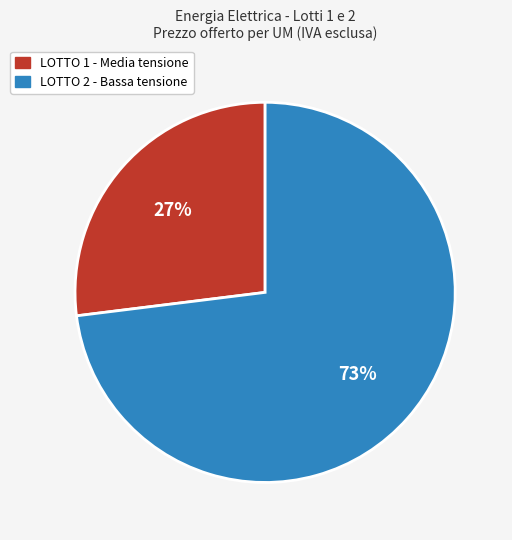

Is it true that LOTTO 1 - Media tensione is 27% of the pie?

True